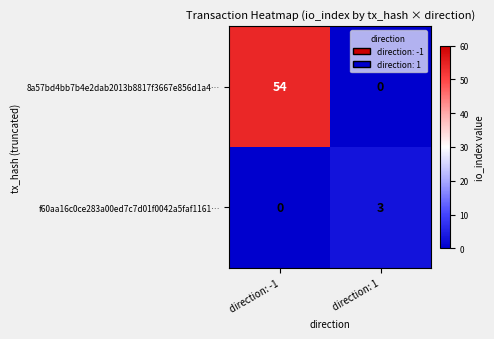

How many distinct data groups are displayed?

2